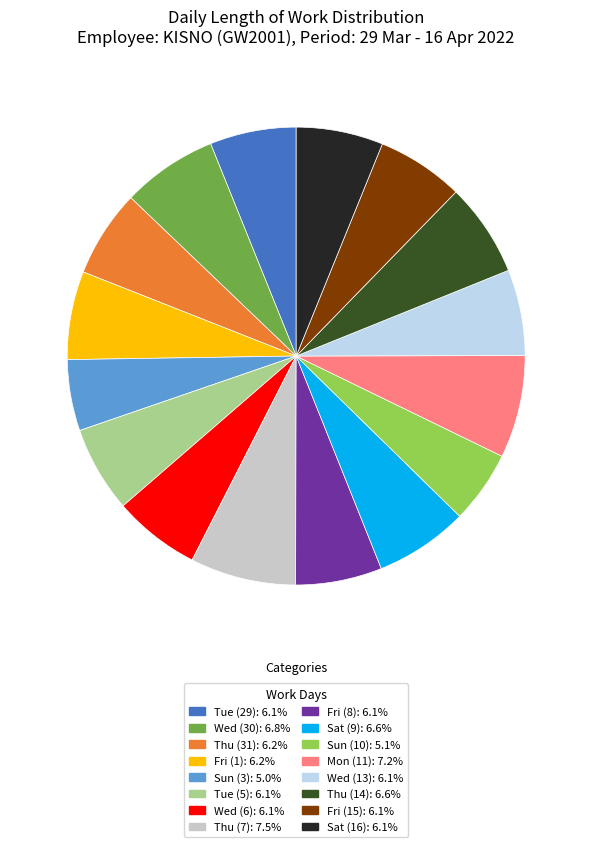

Does any single category account for the majority?

No